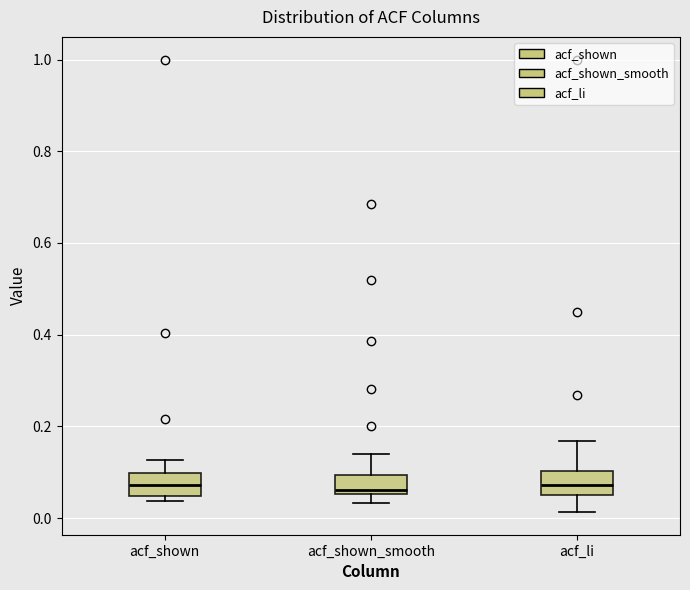

Reading left to right, read every box against the y-axis: the position of its median line, the range the box covers, and the ends of its whiskers. The values are not printed on the chart, so give them approximately, as read against the axis.

acf_shown: median 0.08, box 0.04 to 0.10, whiskers 0.04 (just below the box's lower edge) to 0.12
acf_shown_smooth: median 0.06 (just above the box's lower edge), box 0.06 to 0.10, whiskers 0.04 to 0.14
acf_li: median 0.08, box 0.06 to 0.10, whiskers 0.02 to 0.16